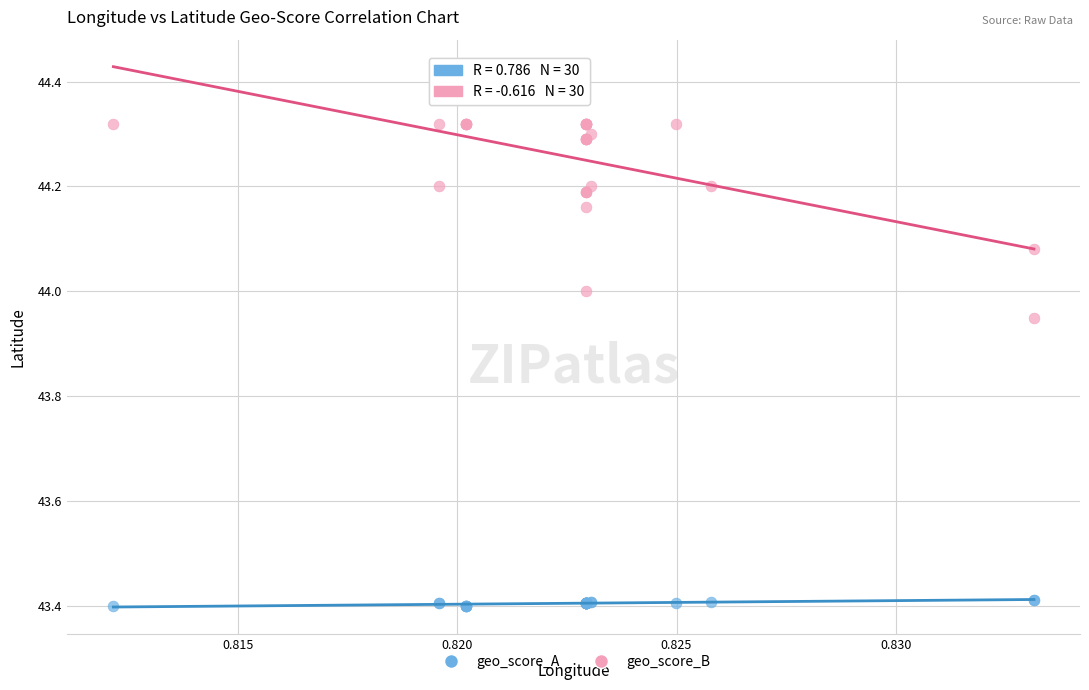

Which series contains the lowest Y value?

geo_score_A